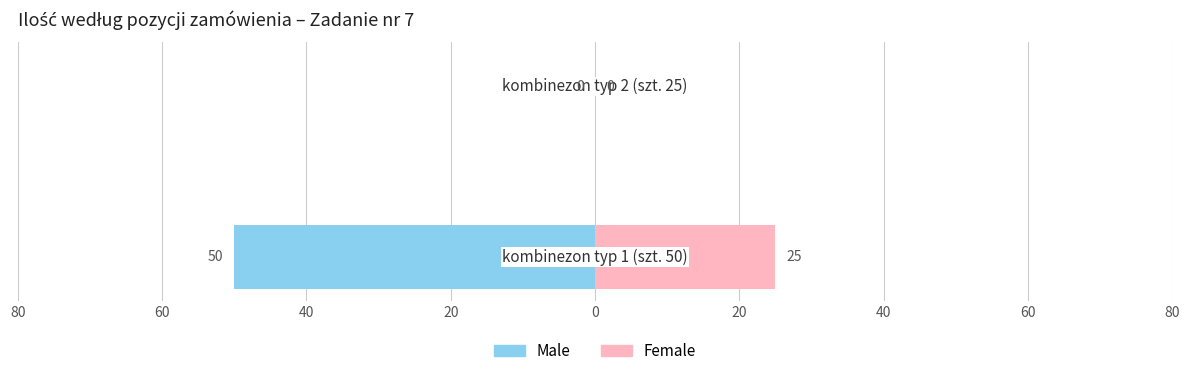

Rank the series at 60 from lowest to highest value.

Male, Female